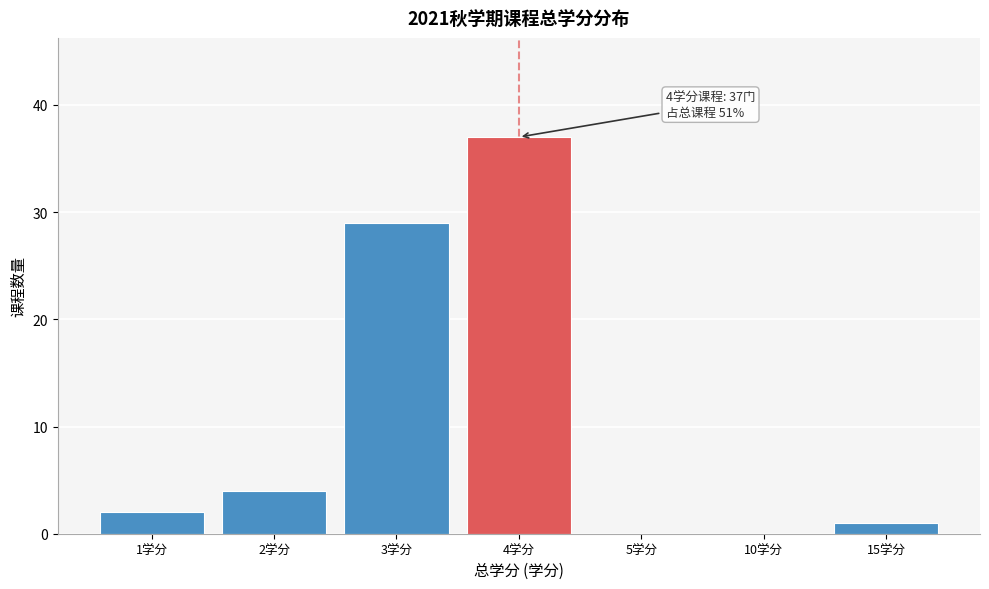

Reading right to left, what are all the values shown in this chart?

15学分=1	10学分=0	5学分=0	4学分=37	3学分=29	2学分=4	1学分=2